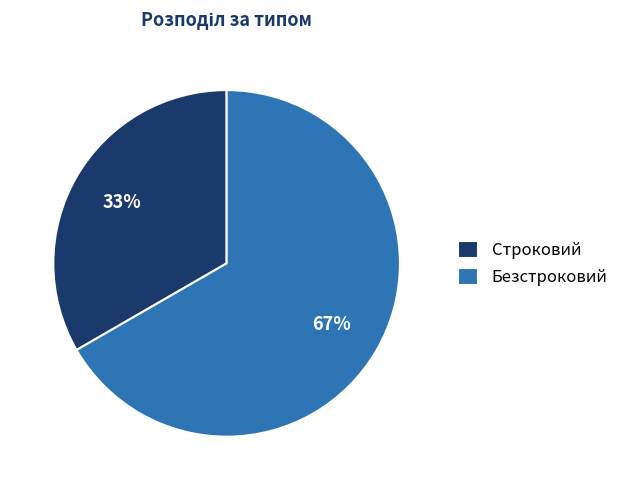

Combined, do Строковий and Безстроковий account for over 50%?

Yes